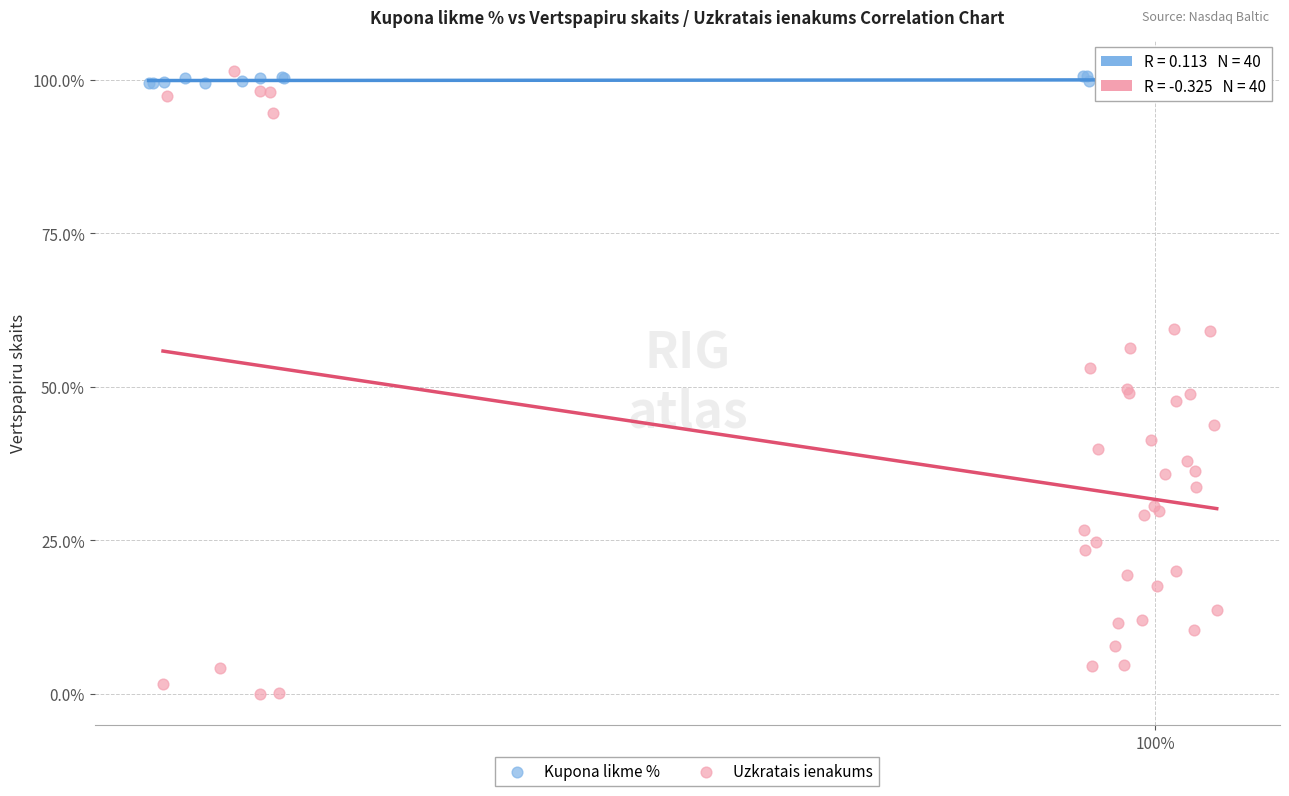

Which series has the largest Y range (max minus min)?

Uzkratais ienakums